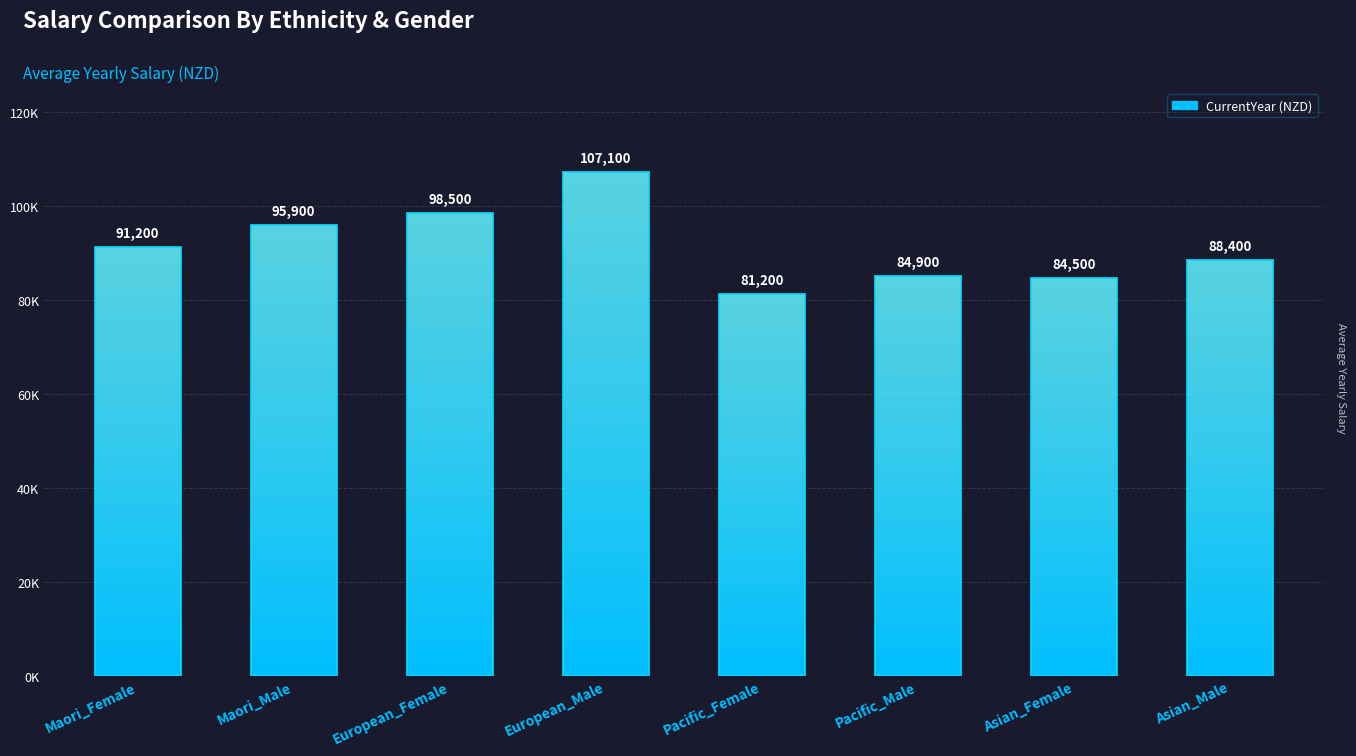

True or false: the data shows 88400 at Asian_Male.

True